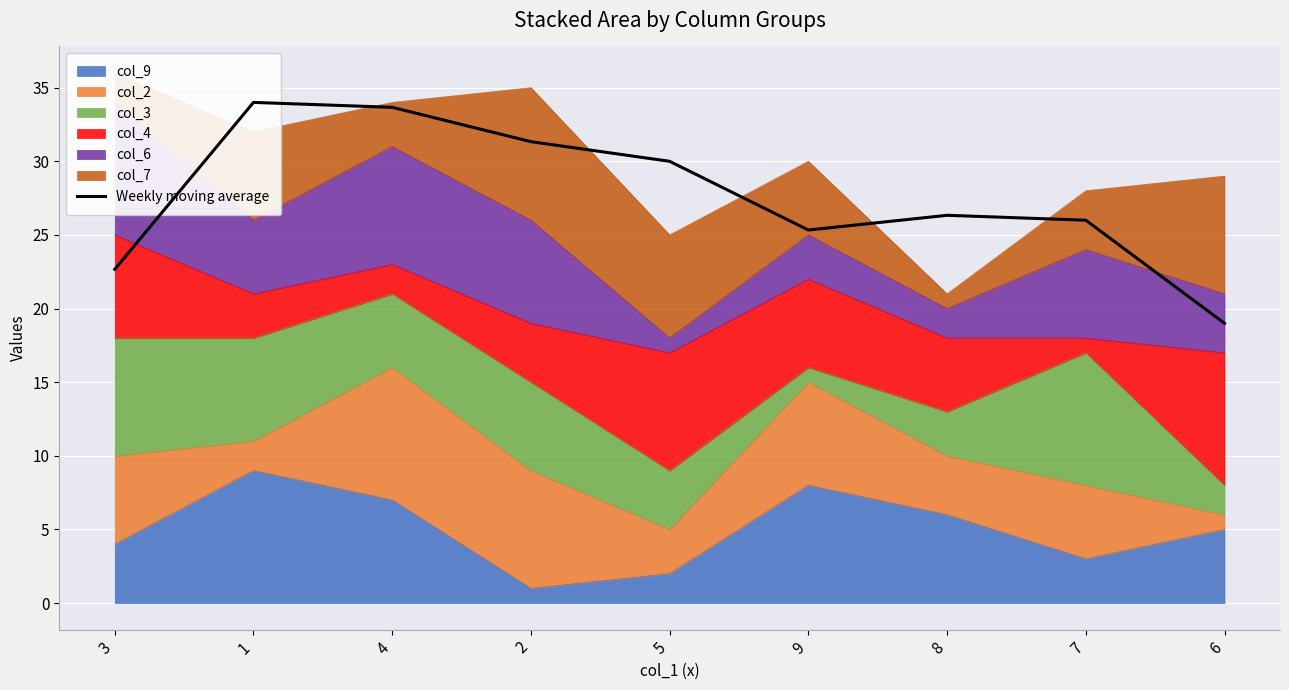

The value at 5 is 30.0. True or false?

True